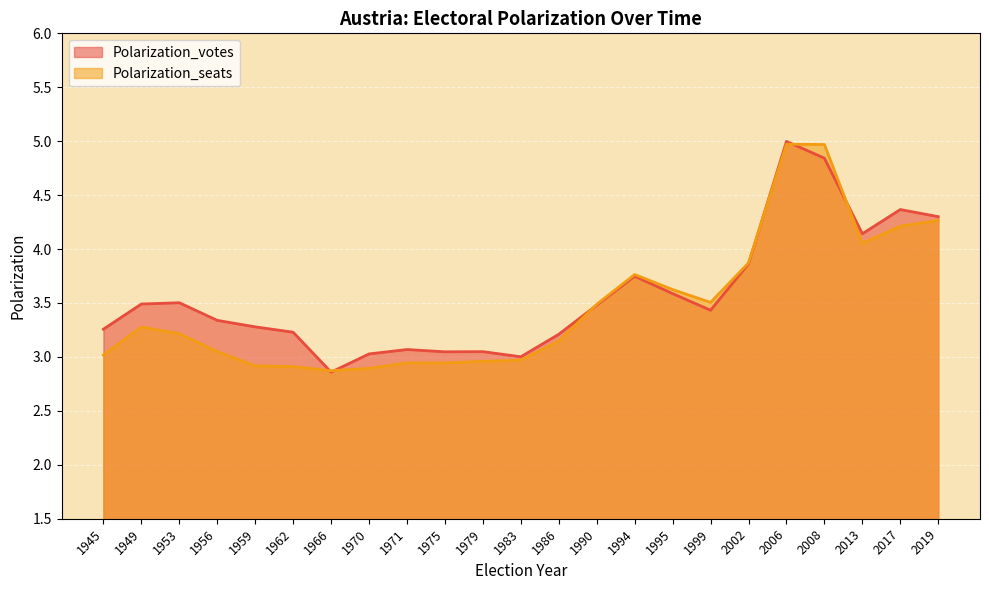

How many times do Polarization_seats and Polarization_votes cross each other?

6